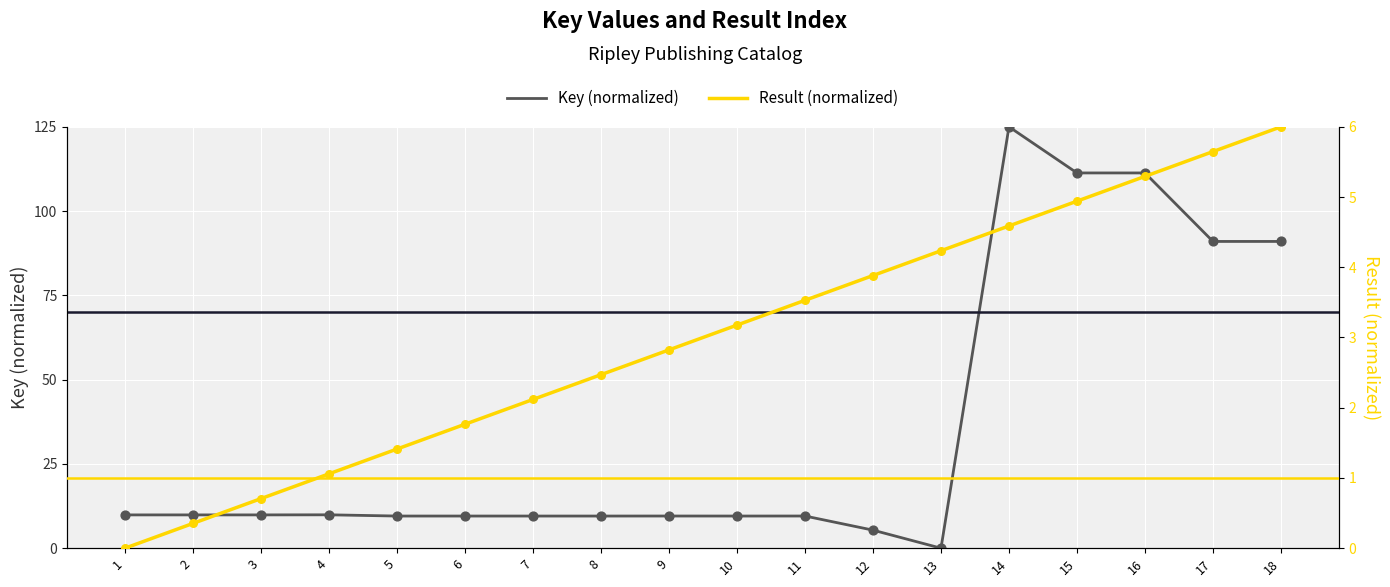

What is the total value across all series at 13?

4.2